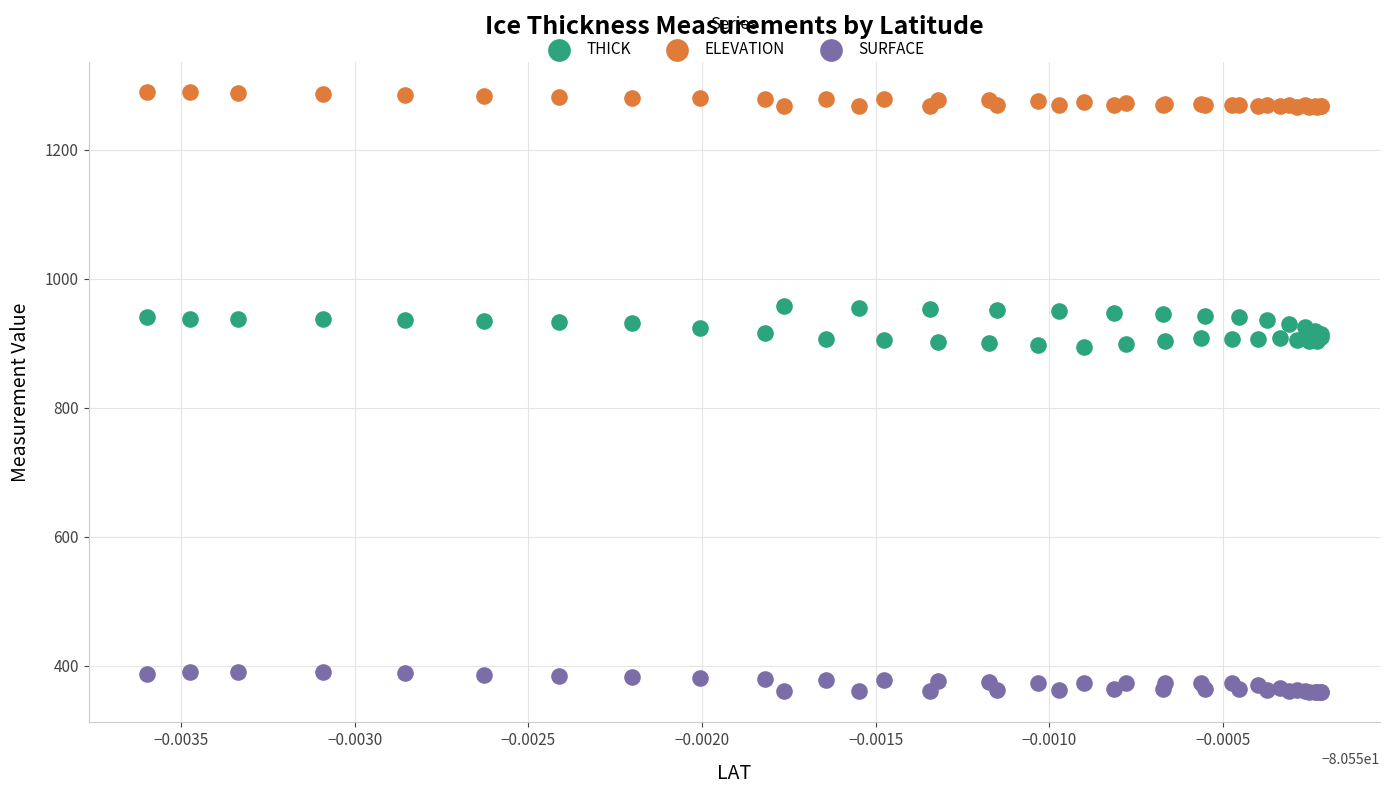

Which series reaches the minimum Y coordinate?

SURFACE